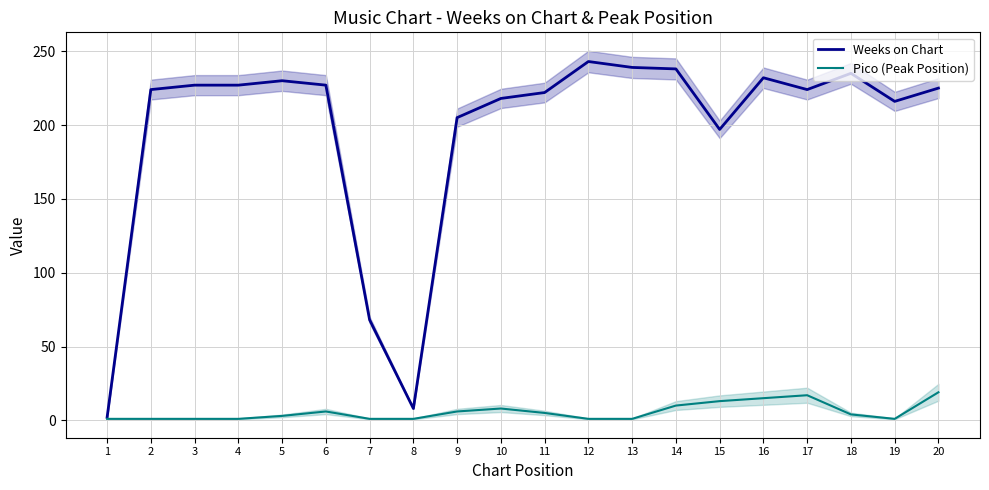

At which category does Weeks on Chart reach its first local peak?

5